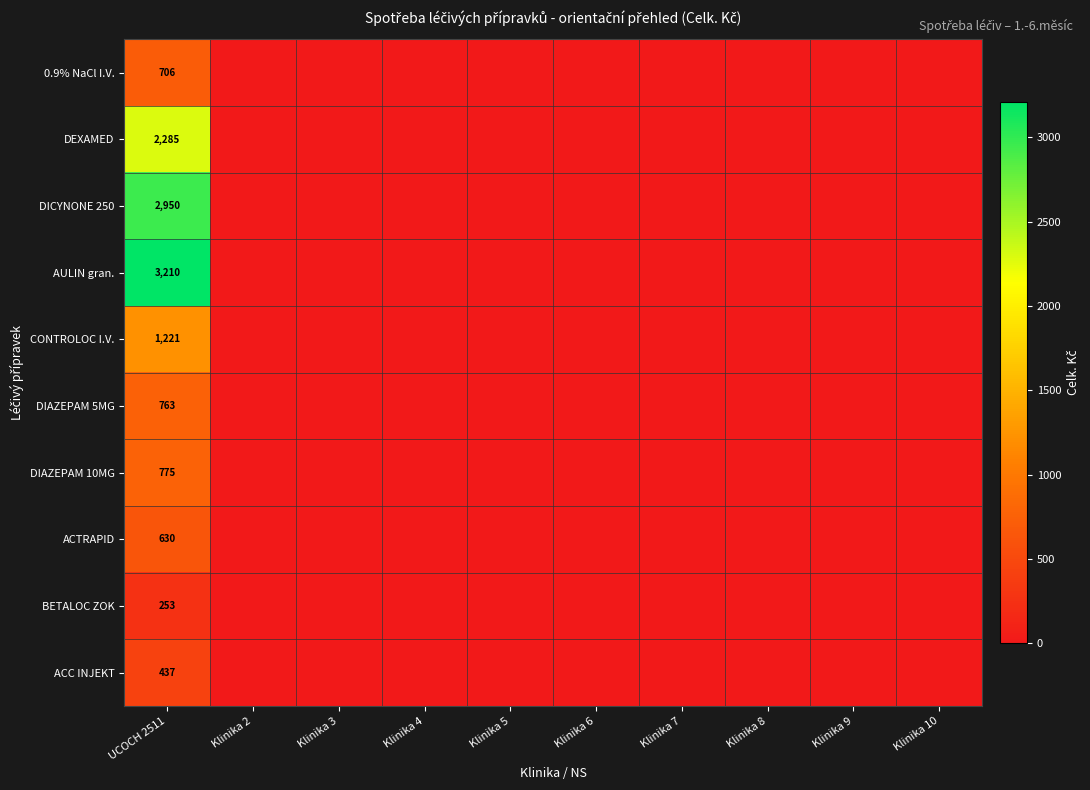

Which series changed the most between Klinika 5 and Klinika 6?

0.9% NaCl I.V.